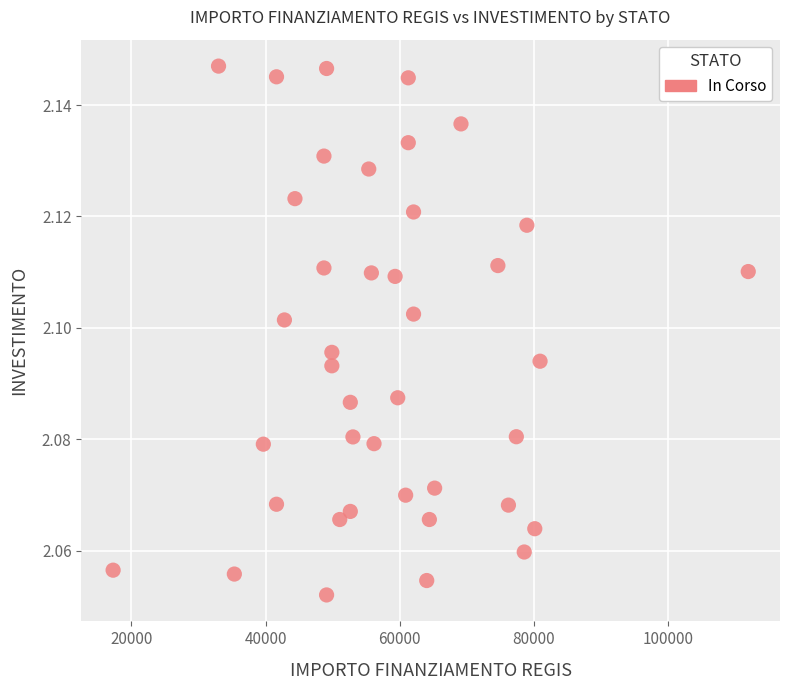

What is the range of X values (max minus min)?

94665.7